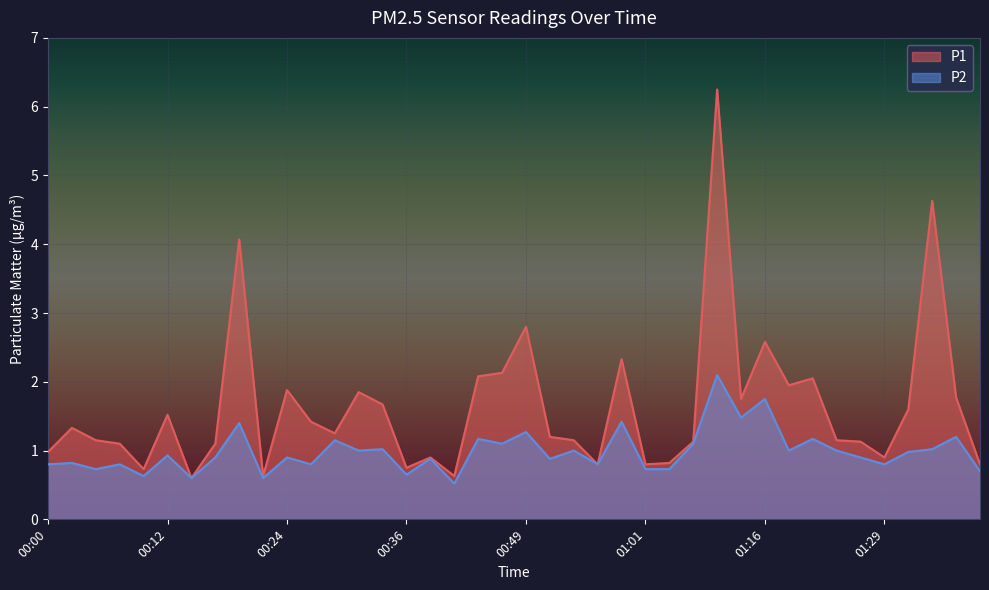

What is the difference between the P1 values at 00:46 and 01:36?

0.4